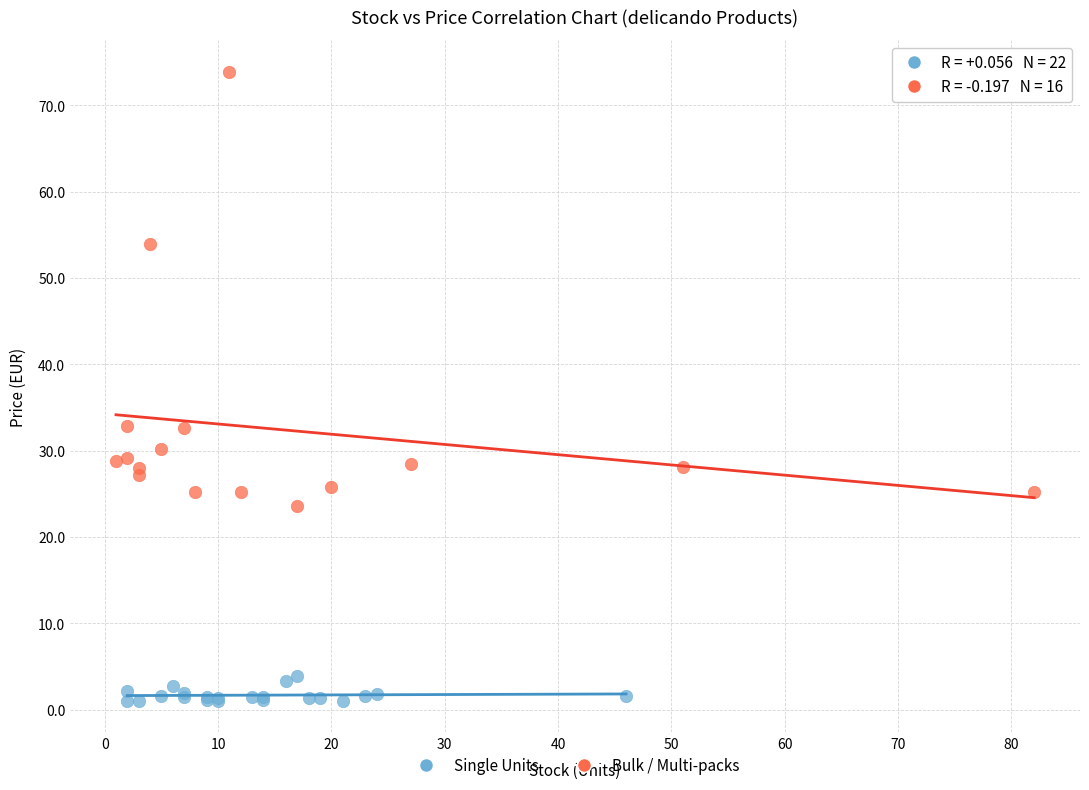

Which series contains the highest Y value?

Bulk / Multi-packs